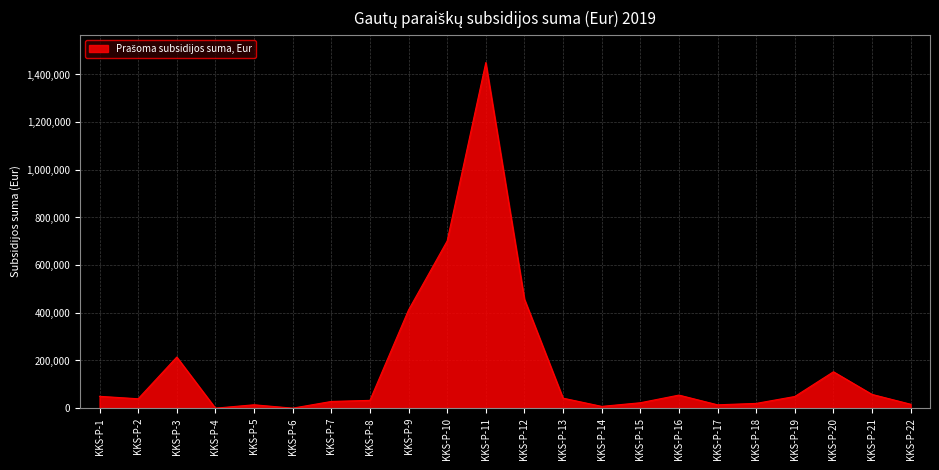

At which category does the chart reach its peak across all series?

KKS-P-11